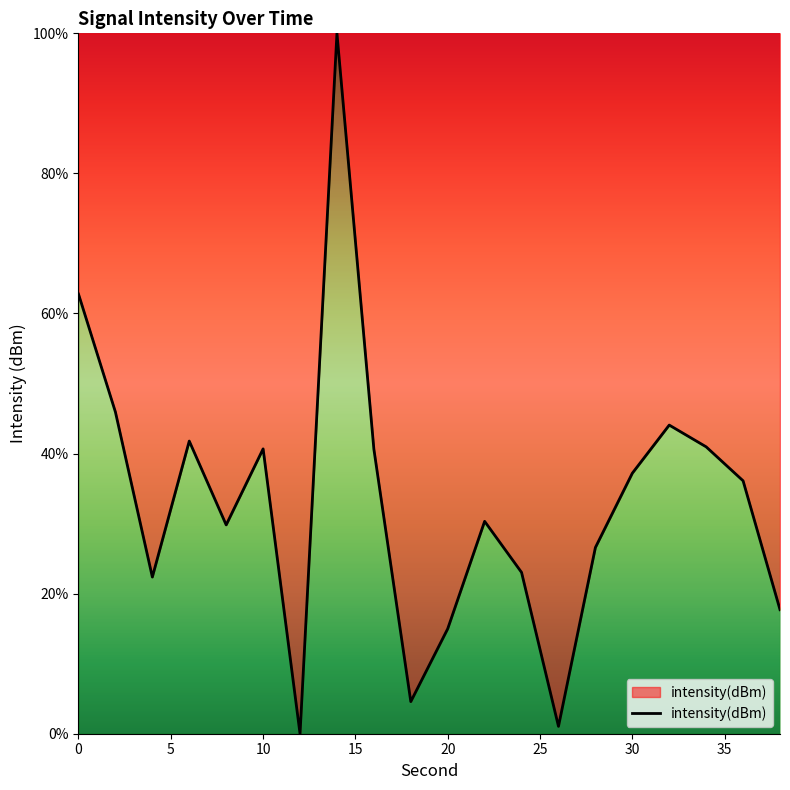

What is the maximum value shown in the chart?

100.0